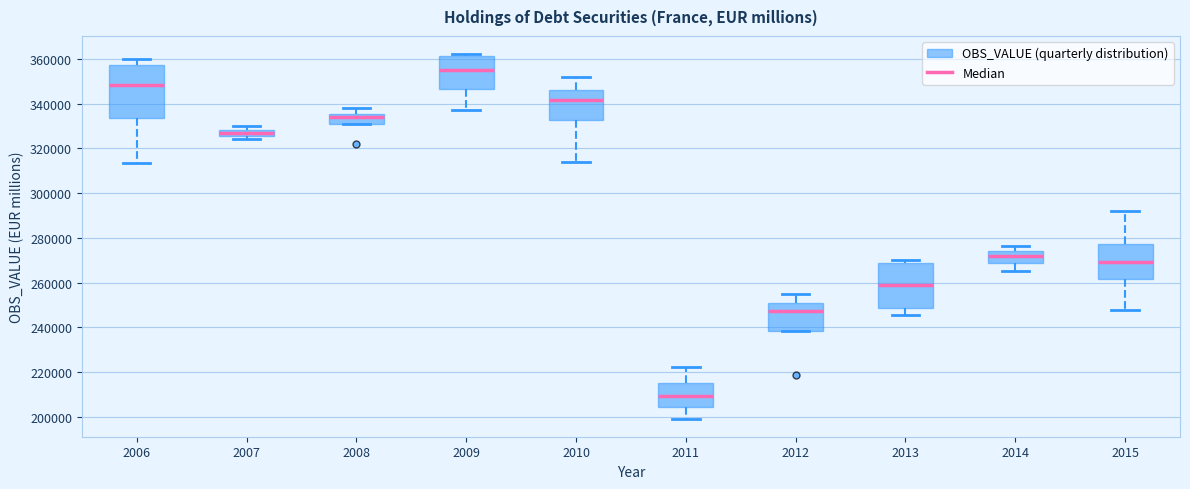

Where does the median line of the box at x = 2009 sit on the y-axis? The values are not printed on the chart, so give them approximately, as read against the axis.

356000